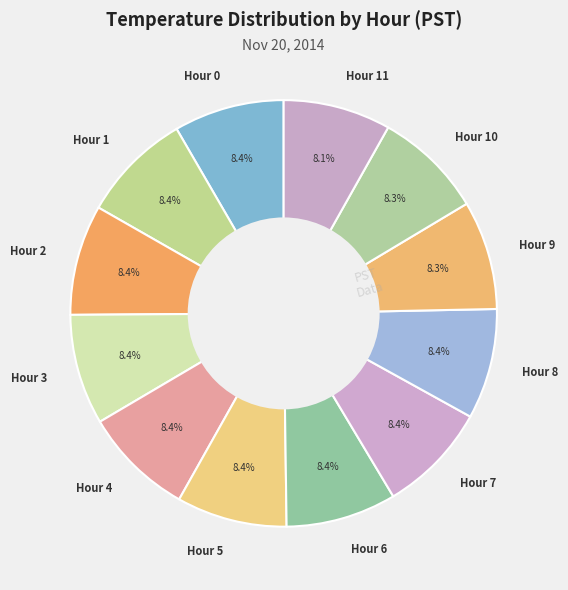

Does Hour 3 represent more than half of the total?

No